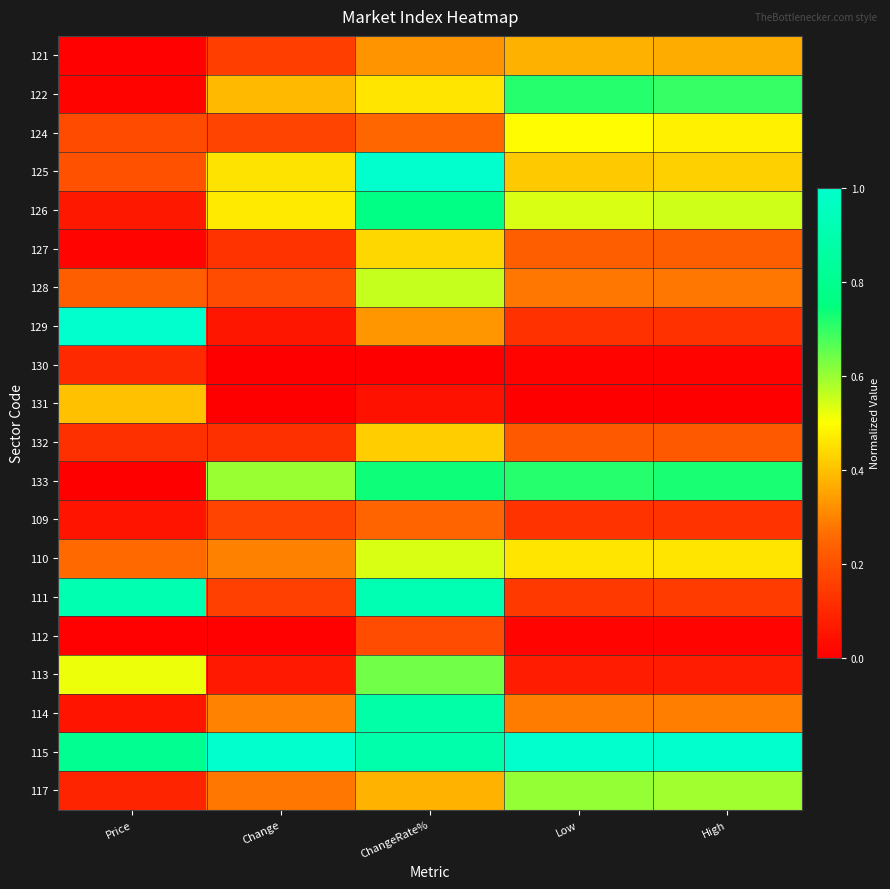

List the series in order of their peak value, highest first.

125, 129, 115, 111, 114, 126, 133, 122, 113, 117, 128, 110, 124, 127, 132, 131, 121, 109, 112, 130